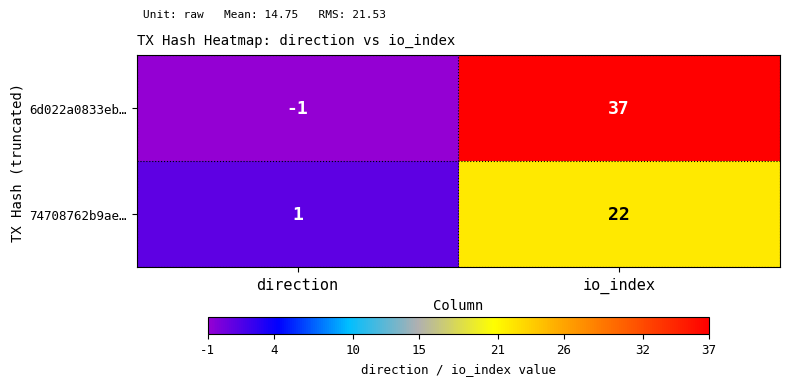

What is the sum of all 6d022a0833eb… values?

36